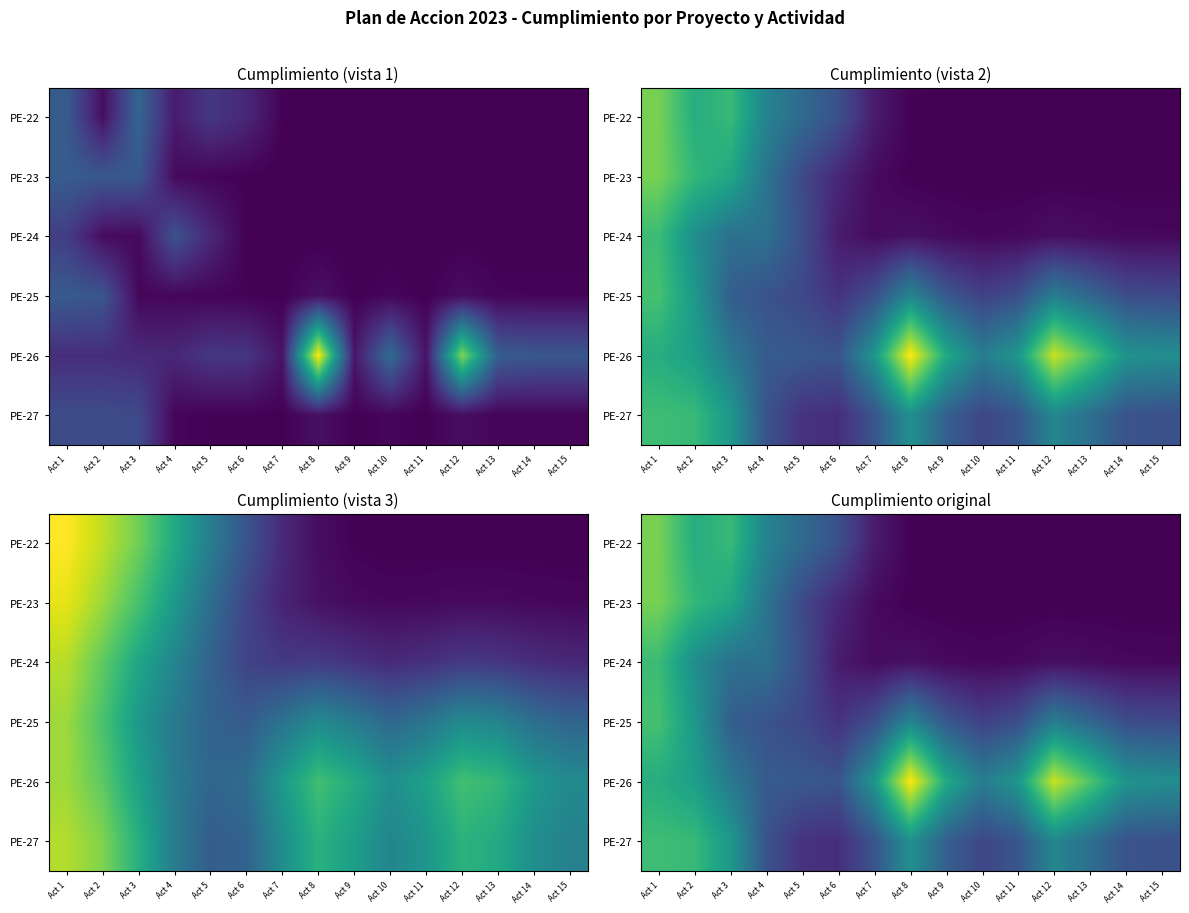

Between Act 10 and Act 13, which is larger?

Act 10